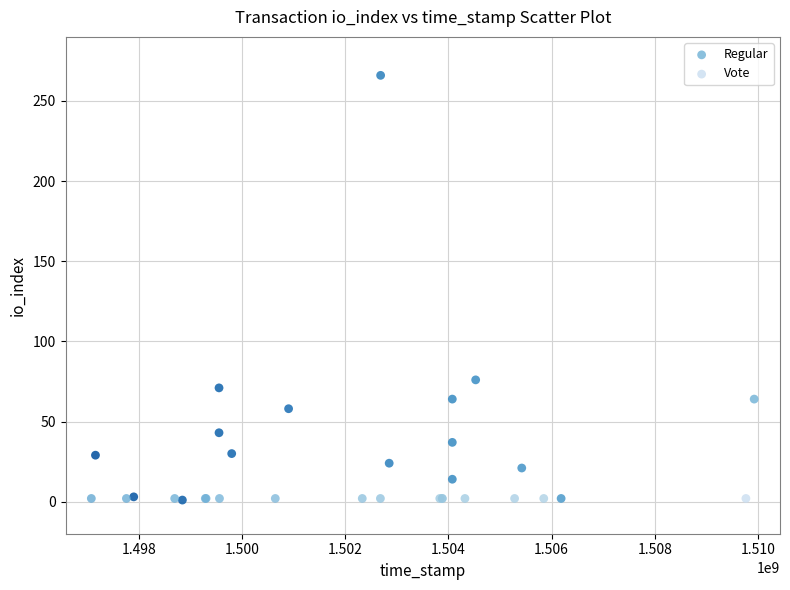

Which series contains the highest Y value?

Regular